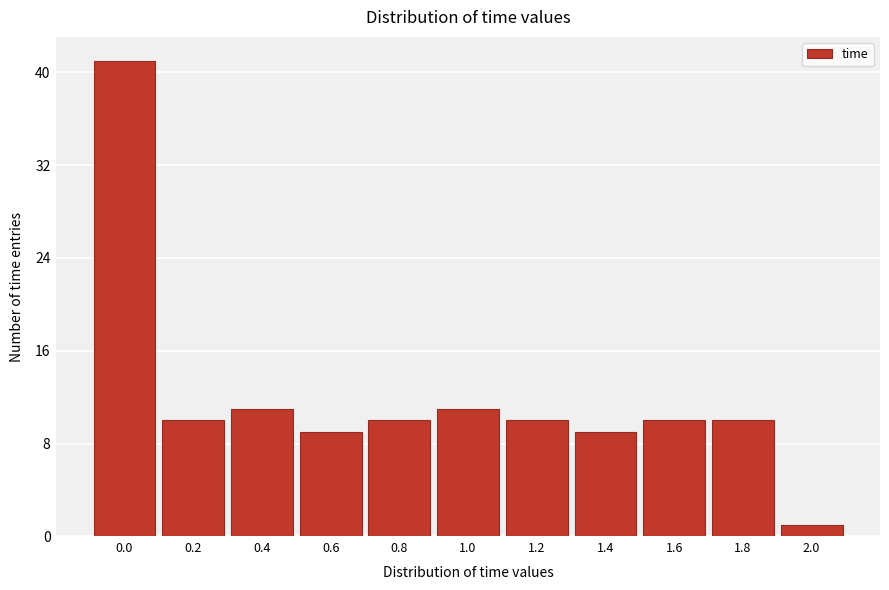

Reading right to left, extract all data points from this chart.

2.0=1	1.8=10	1.6=10	1.4=9	1.2=10	1.0=11	0.8=10	0.6=9	0.4=11	0.2=10	0.0=41